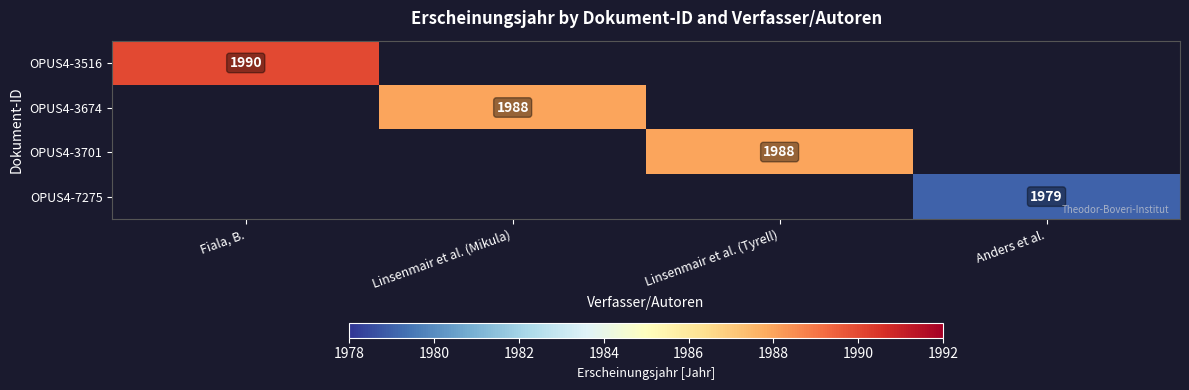

Is the value of OPUS4-3701 at Linsenmair et al. (Tyrell) greater than the value of OPUS4-3516 at Fiala, B.?

No